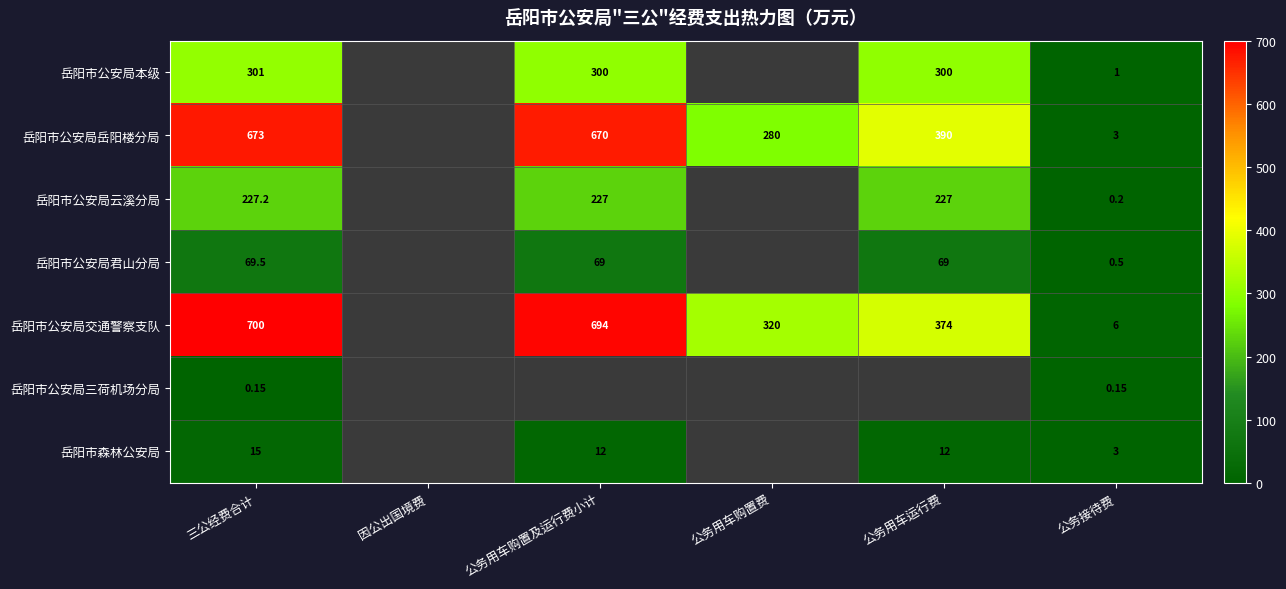

Rank the series at 三公经费合计 from lowest to highest value.

岳阳市公安局三荷机场分局, 岳阳市森林公安局, 岳阳市公安局君山分局, 岳阳市公安局云溪分局, 岳阳市公安局本级, 岳阳市公安局岳阳楼分局, 岳阳市公安局交通警察支队